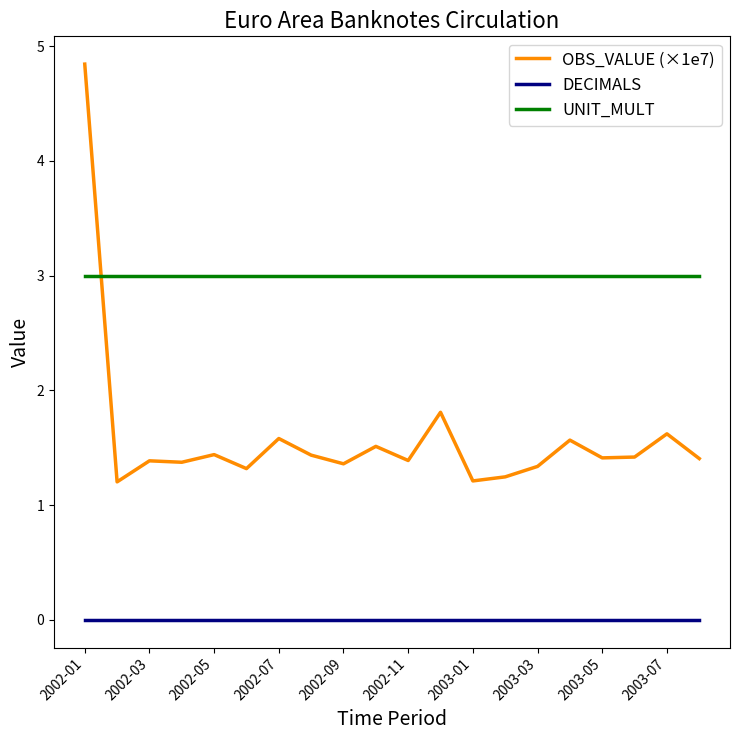

Which series has the largest total across all categories?

UNIT_MULT